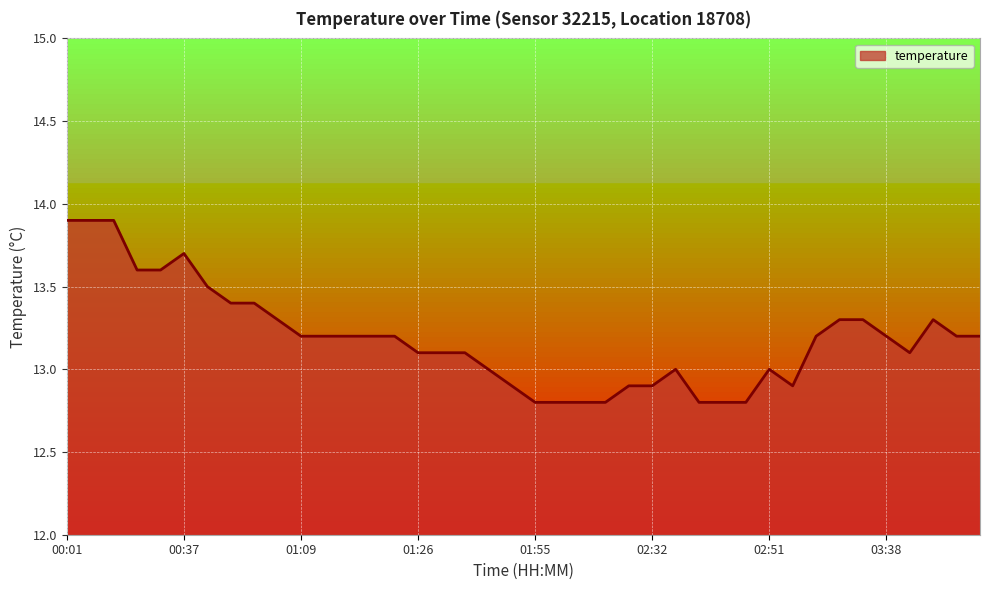

What is the greatest value displayed?

13.9